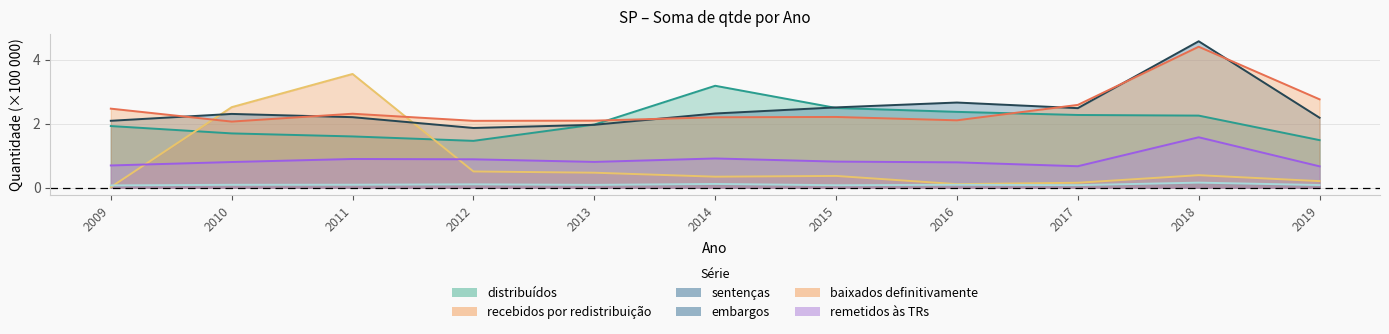

Rank the series by their maximum value, from highest to lowest.

sentenças, baixados definitivamente, recebidos por redistribuição, distribuídos, remetidos às TRs, embargos